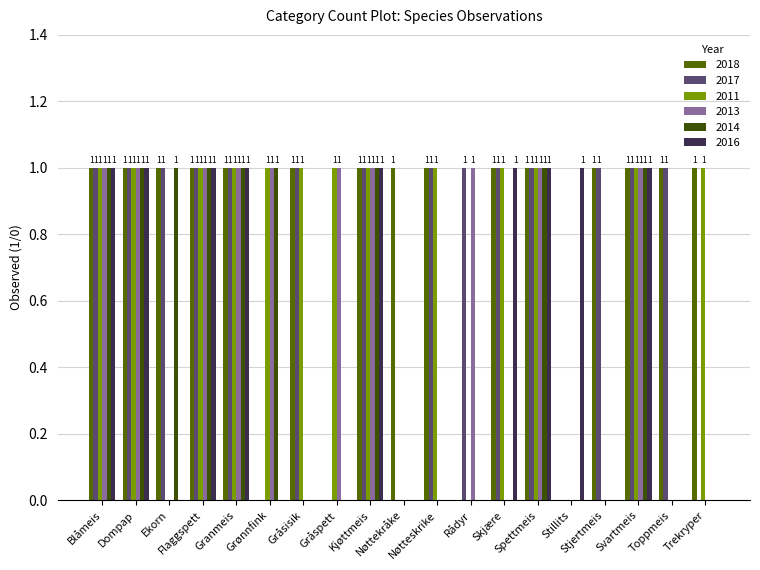

How many categories are shown in the chart?

19